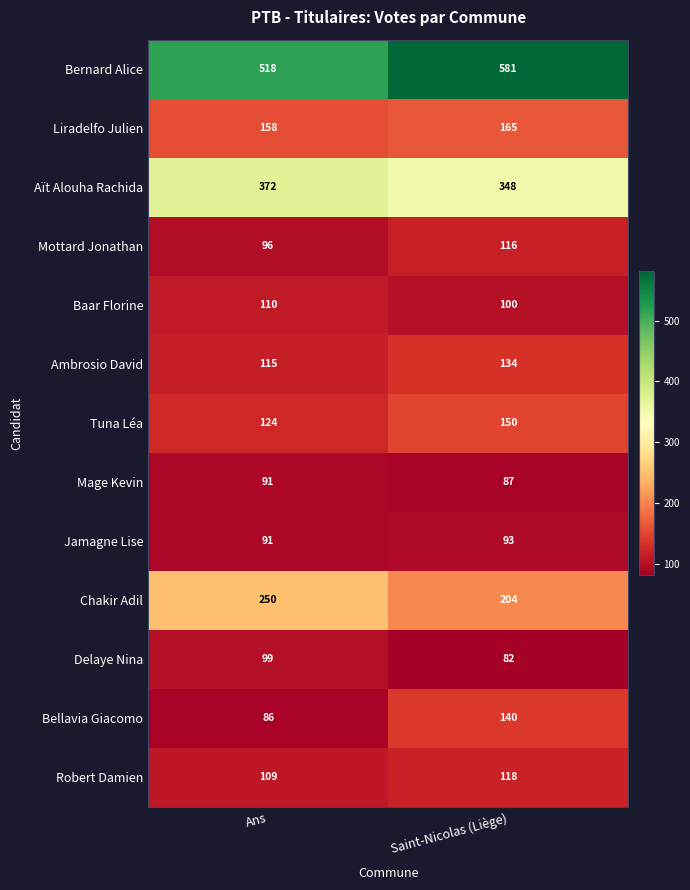

Which series has the largest total across all categories?

Bernard Alice